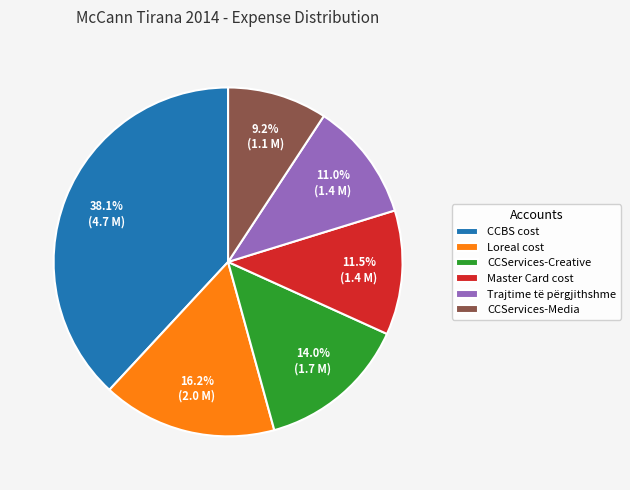

Which has a higher value, Loreal cost or Trajtime të përgjithshme?

Loreal cost